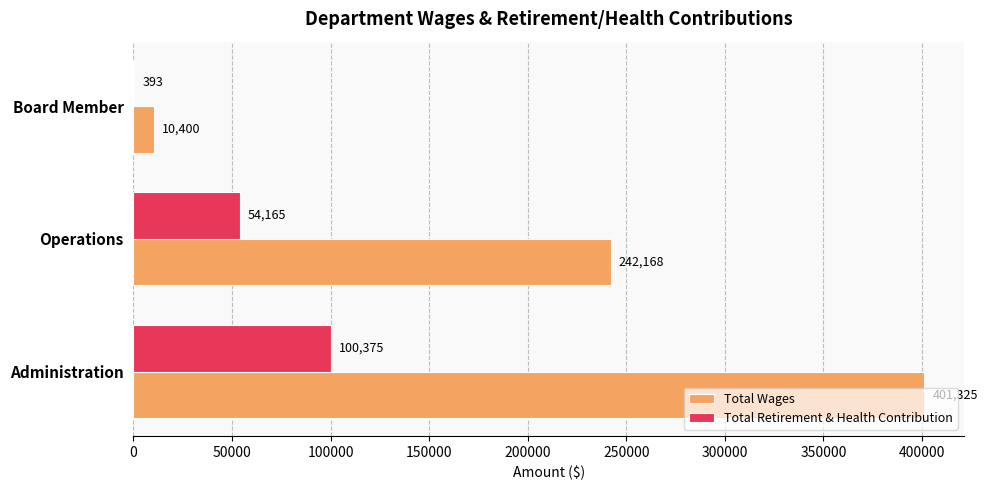

The Total Wages series shows 68078 at Operations. True or false?

False